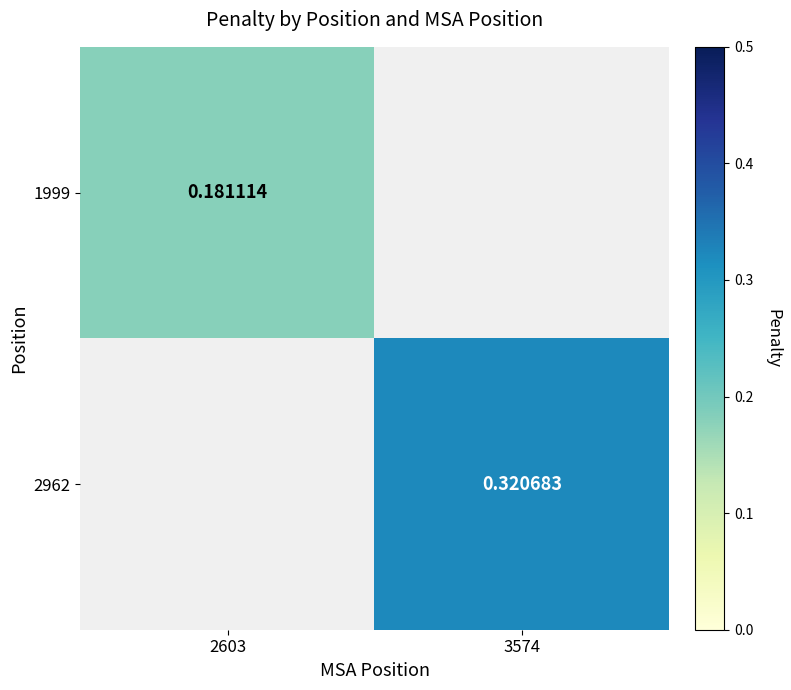

What is the minimum value shown in the chart?

0.2